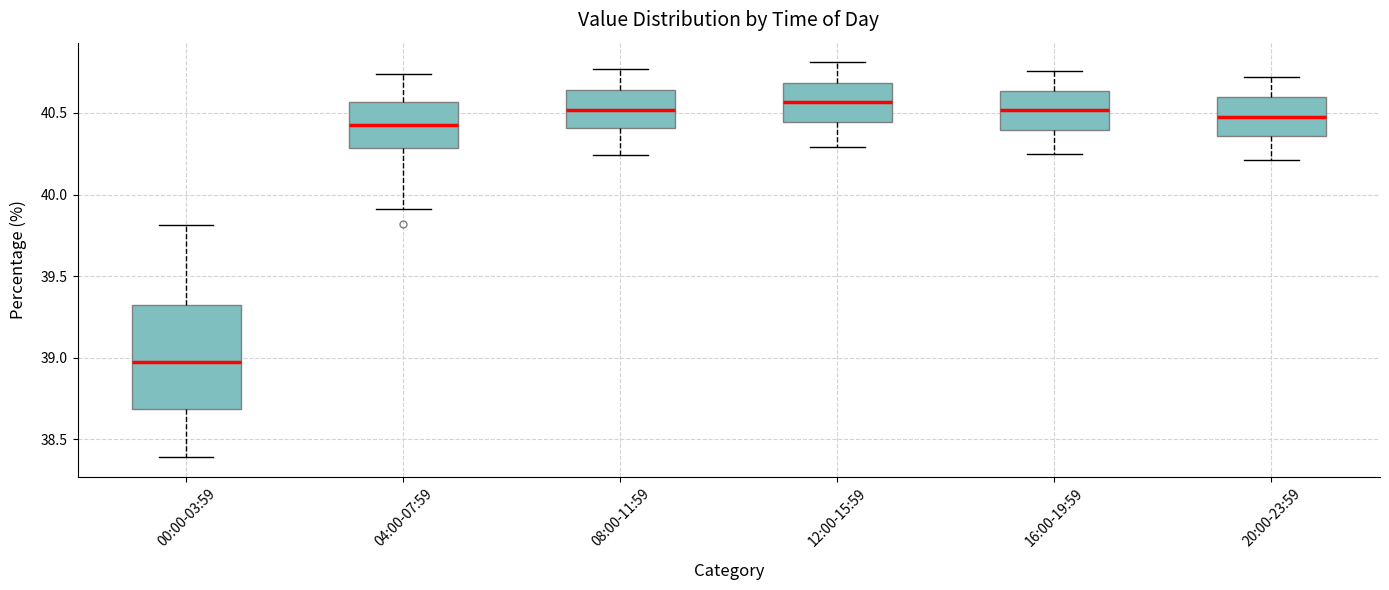

Reading left to right, read every box against the y-axis: the position of its median line, the range the box covers, and the ends of its whiskers. The values are not printed on the chart, so give them approximately, as read against the axis.

00:00-03:59: median 38.95, box 38.70 to 39.30, whiskers 38.40 to 39.80
04:00-07:59: median 40.45, box 40.30 to 40.55, whiskers 39.90 to 40.75
08:00-11:59: median 40.50, box 40.40 to 40.65, whiskers 40.25 to 40.75
12:00-15:59: median 40.55, box 40.45 to 40.70, whiskers 40.30 to 40.80
16:00-19:59: median 40.50, box 40.40 to 40.65, whiskers 40.25 to 40.75
20:00-23:59: median 40.50, box 40.35 to 40.60, whiskers 40.20 to 40.70